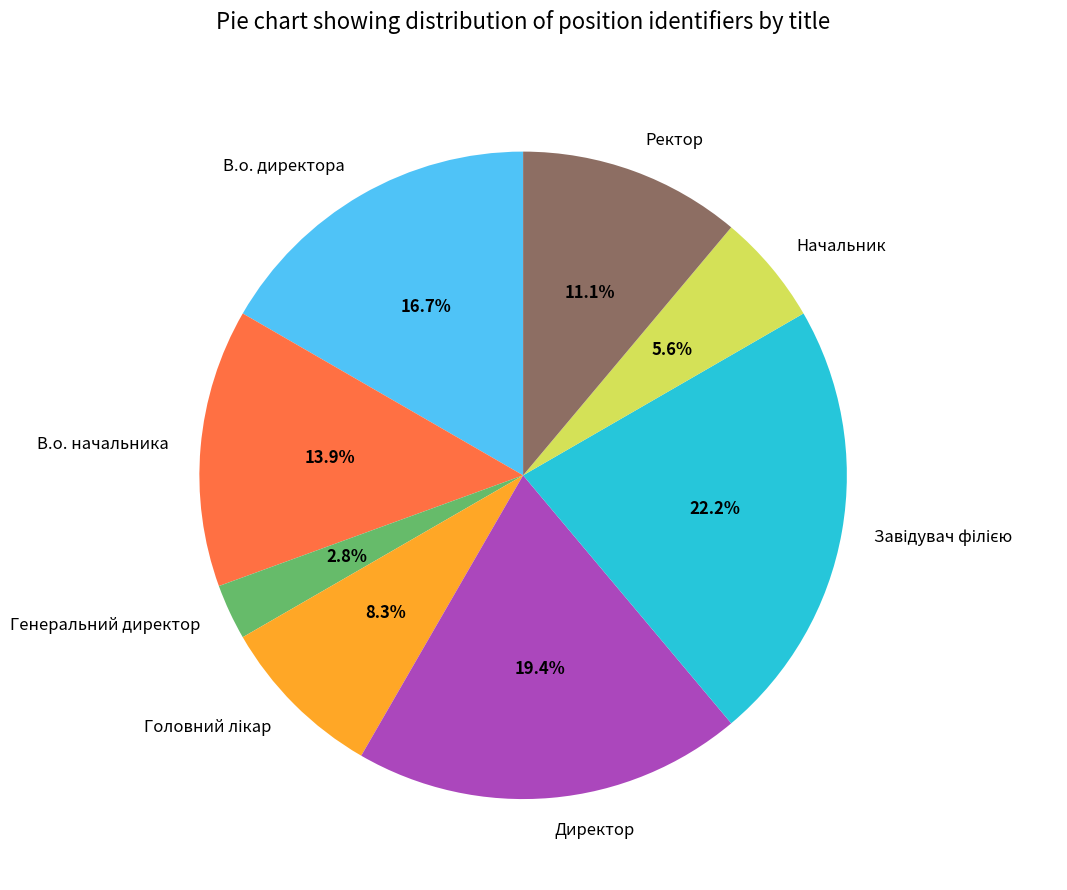

To the nearest percent, what percentage of the pie is Директор?

19%